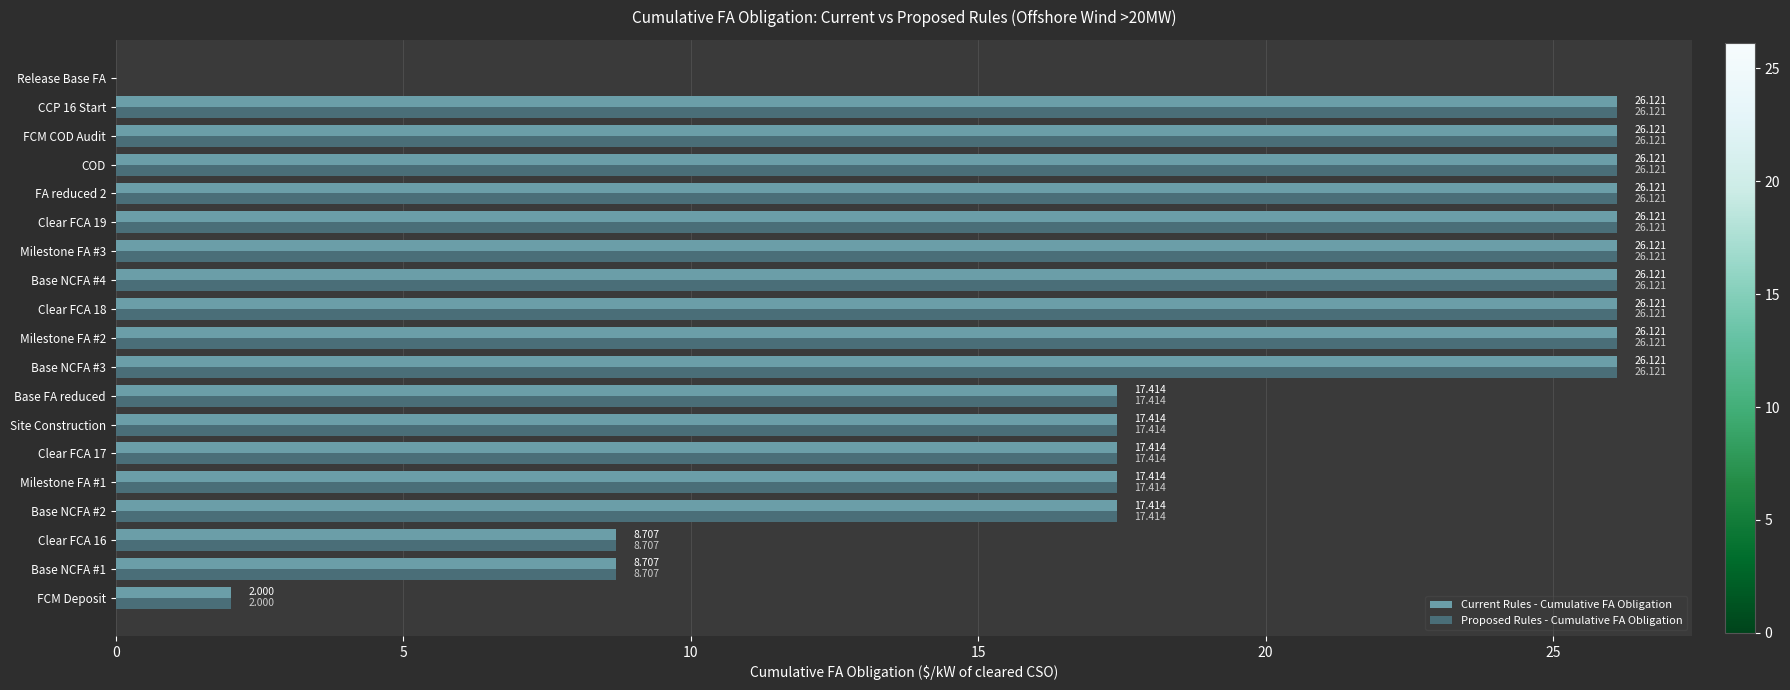

Which series has the largest total across all categories?

Current Rules - Cumulative FA Obligation